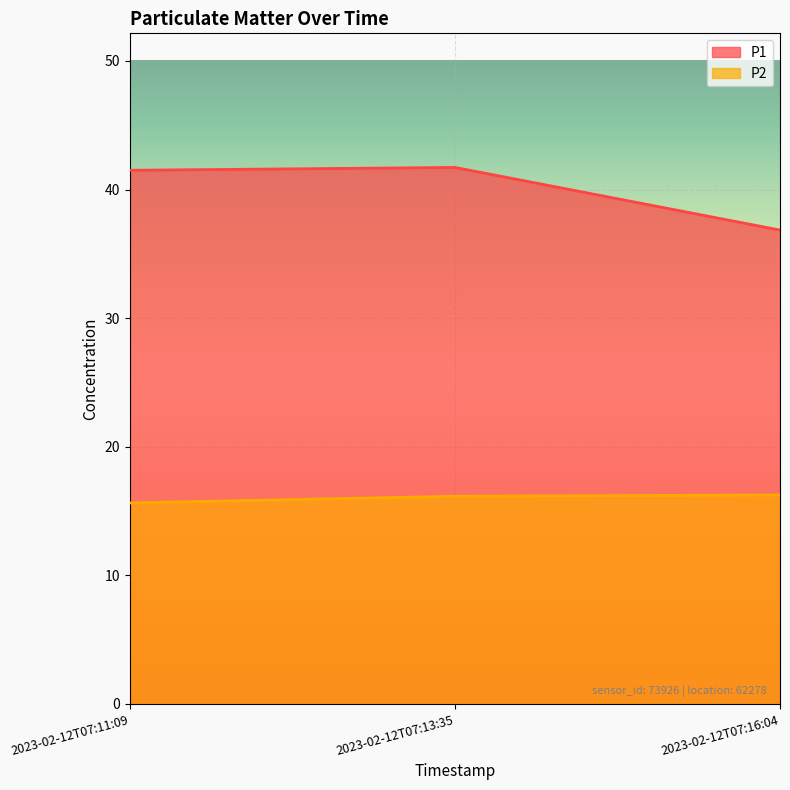

What is the sum of the P1 values at 2023-02-12T07:13:35 and 2023-02-12T07:16:04?

78.6